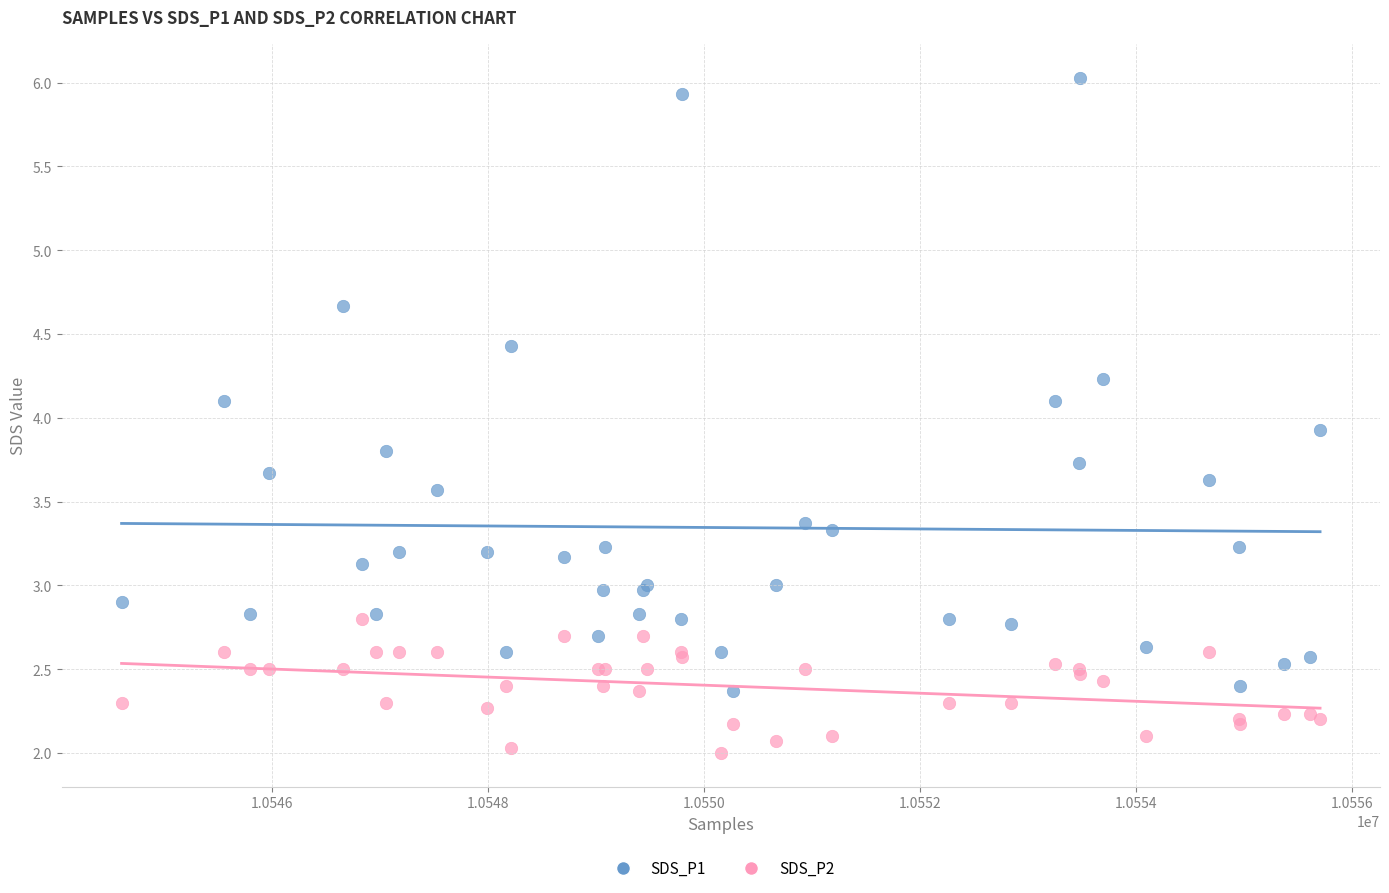

Which series has the largest Y range (max minus min)?

SDS_P1